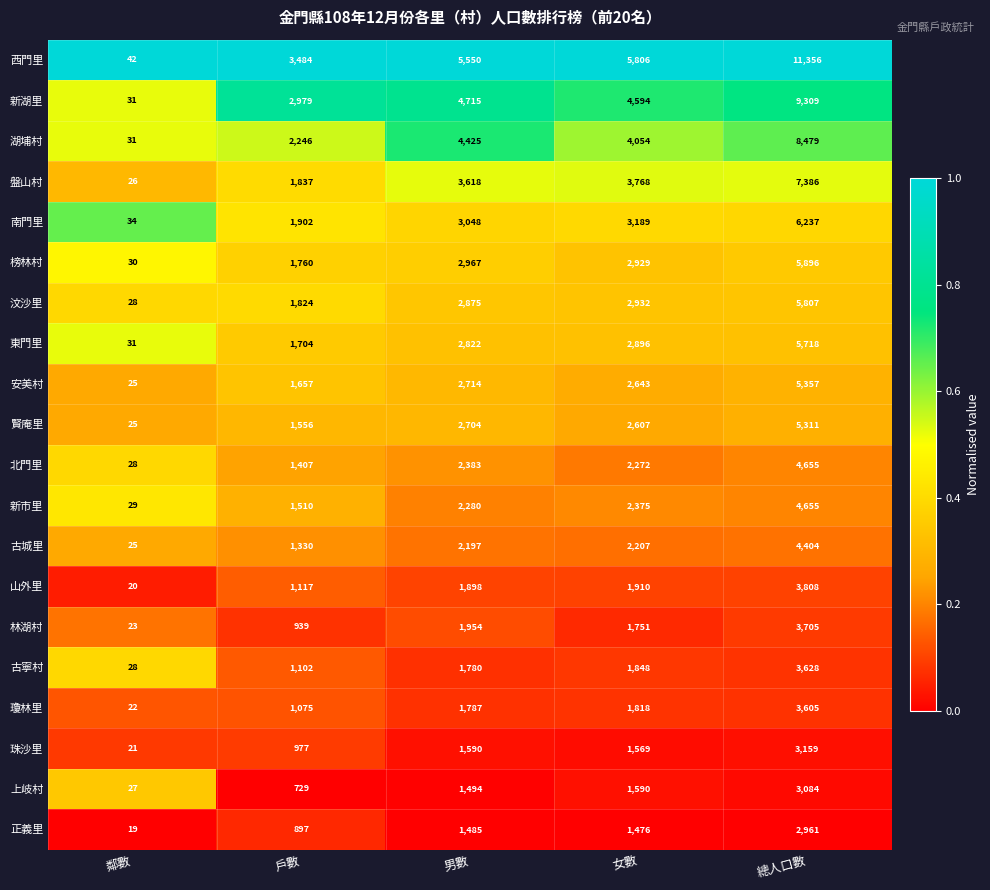

At which category is the sum across all series the highest?

總人口數